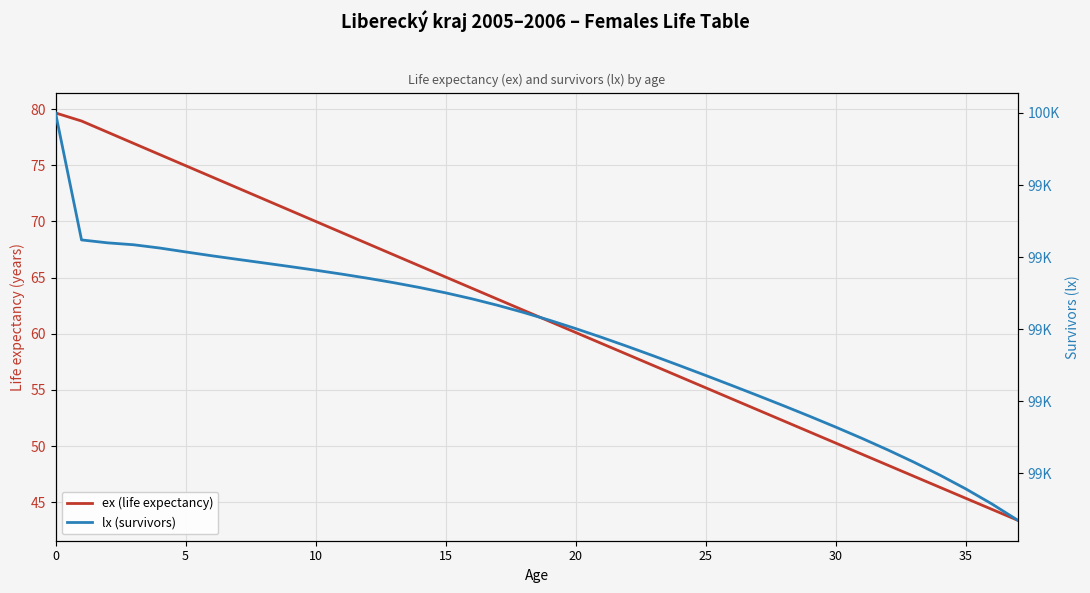

True or false: lx (survivors) has a value of 99484.5 at 16.

True